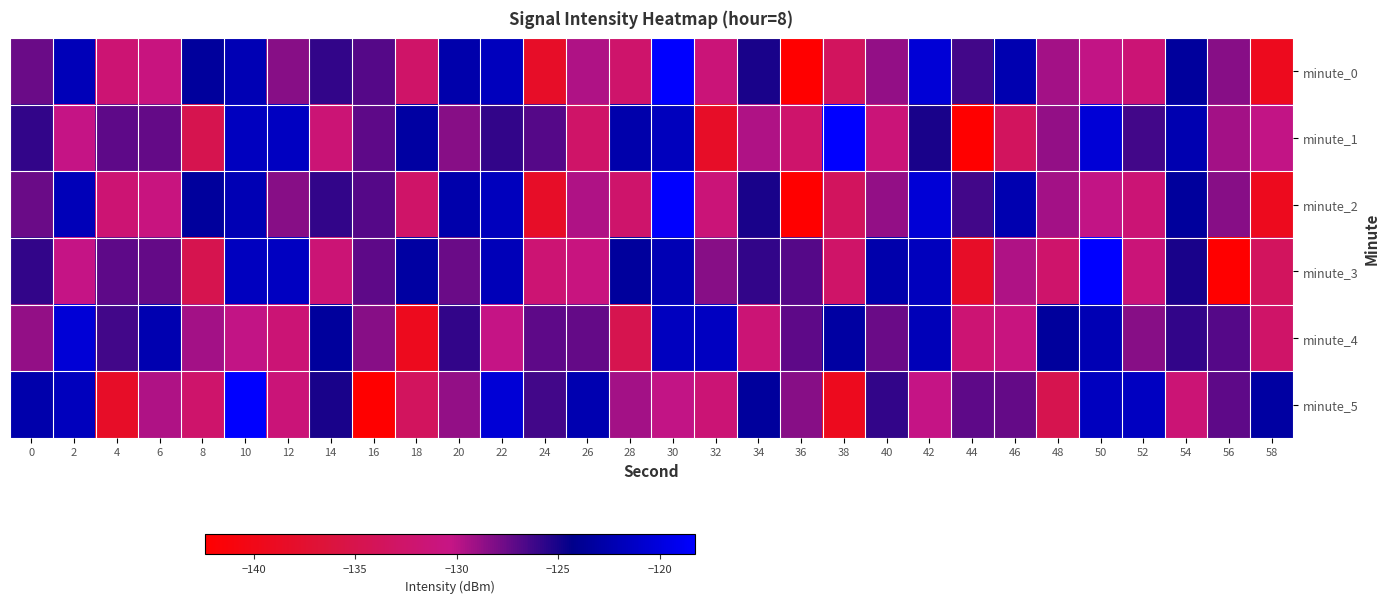

Which label corresponds to the largest value in the chart?

30